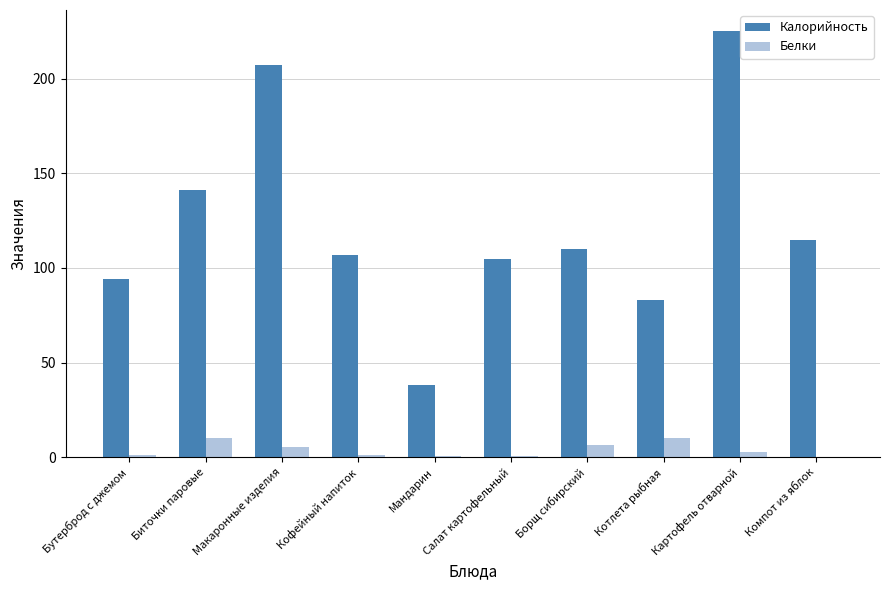

Is it true that Калорийность equals 225.0 at Картофель отварной?

True